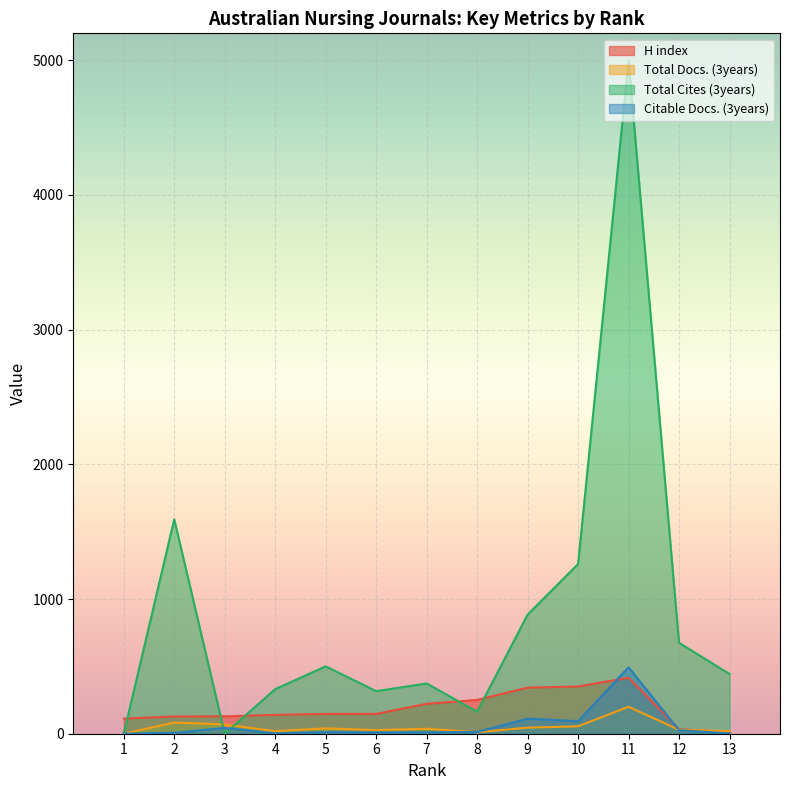

True or false: Citable Docs. (3years) and H index cross at least once.

True